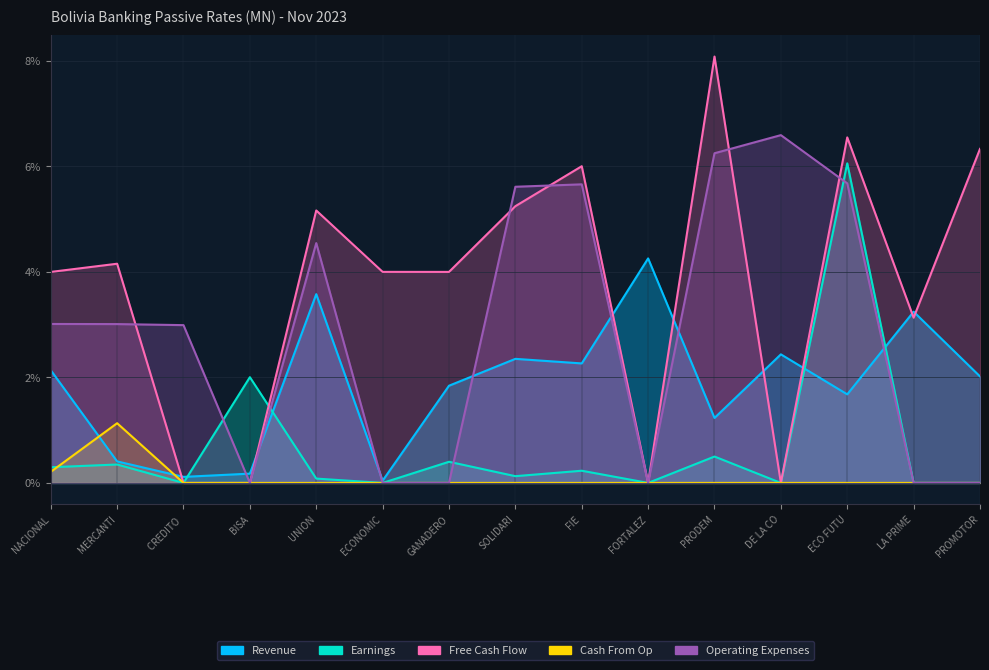

Where is the first local maximum for Free Cash Flow?

MERCANTI